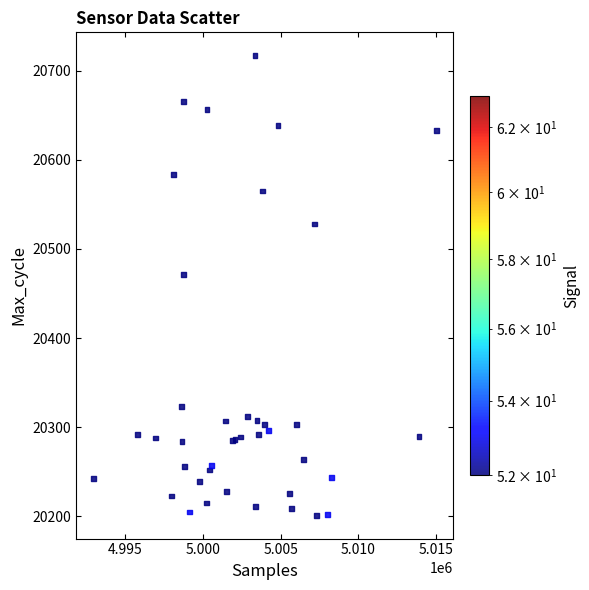

What Y value in the scatter plot is closest to 20459?

20471